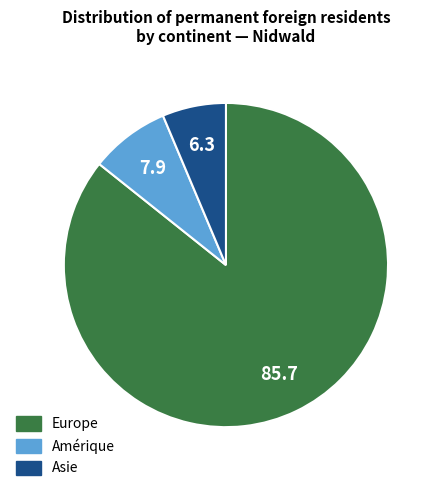

Does any single category account for the majority?

Yes